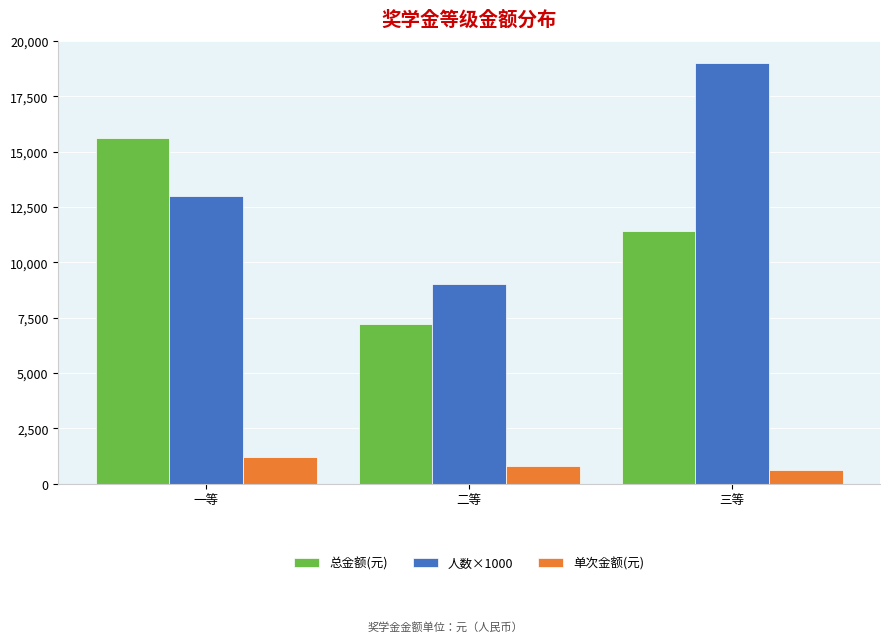

Rank the series by their maximum value, from highest to lowest.

人数×1000, 总金额(元), 单次金额(元)